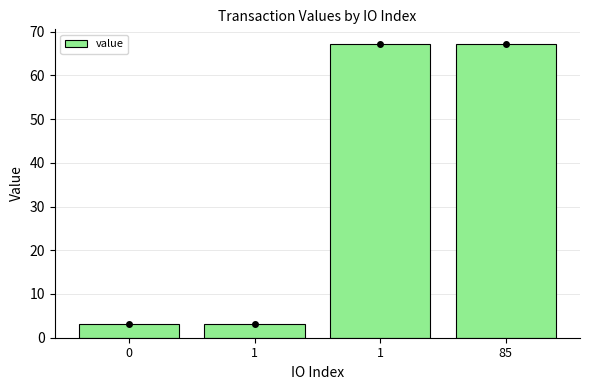

How many data points are less than 67?

2